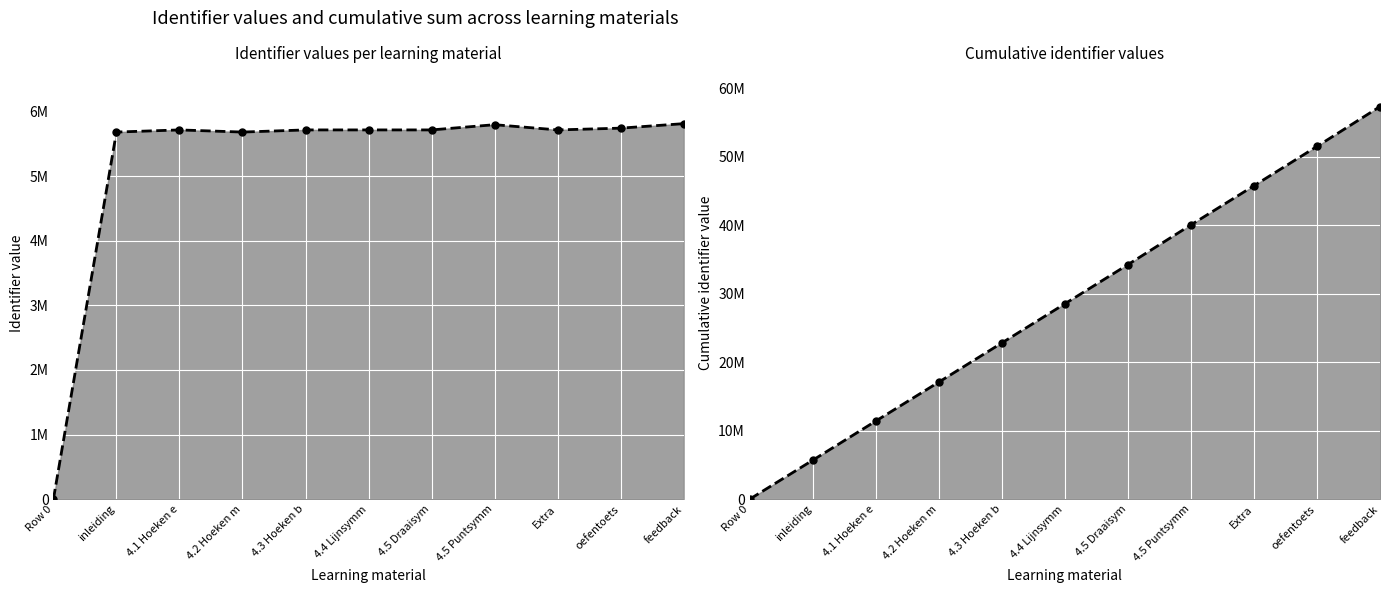

What is the value of the Cumulative line point at the 8th from the left?

40045711